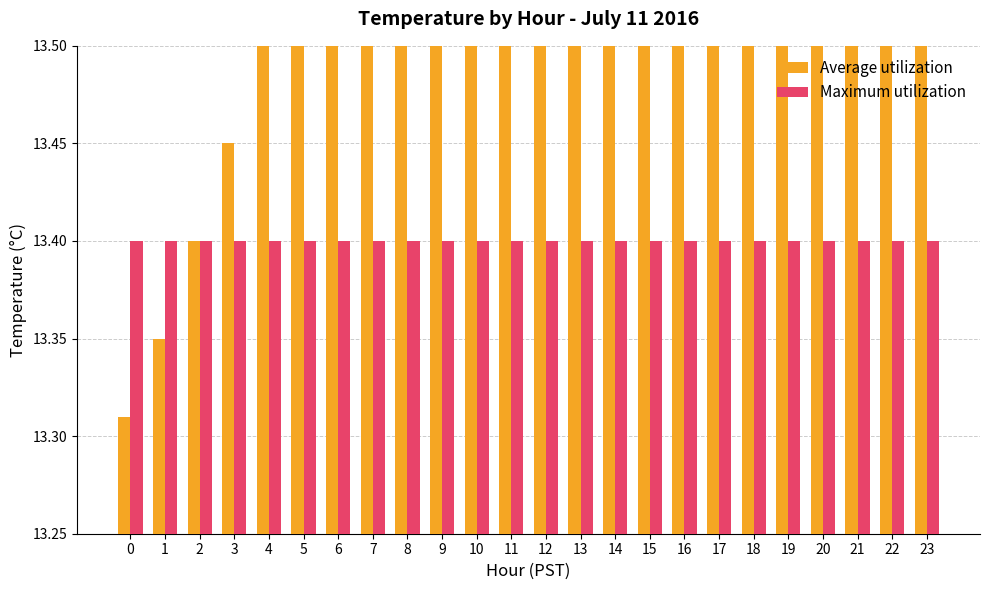

What is the highest value of the Average utilization series?

14.1